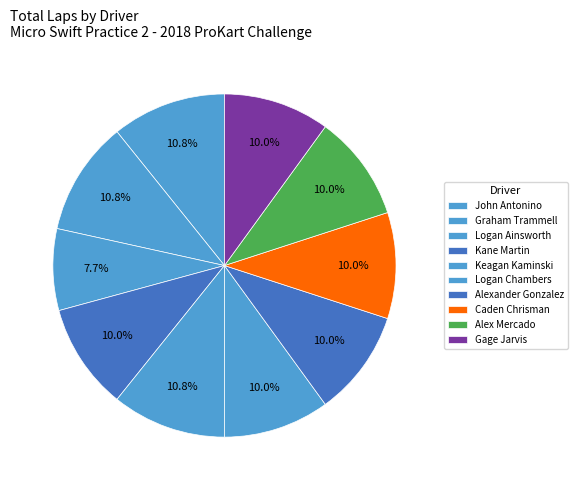

Does Alex Mercado represent more than half of the total?

No